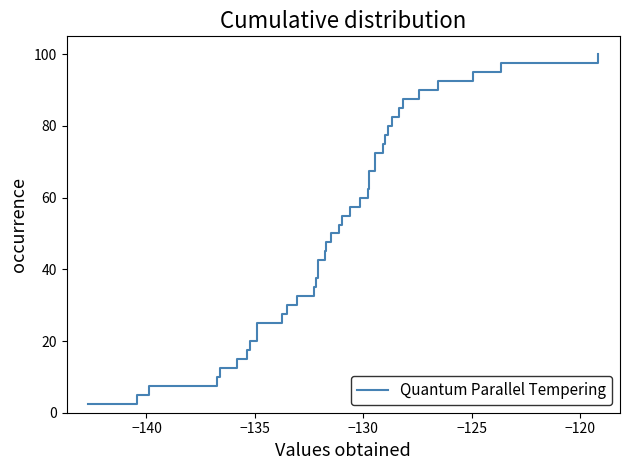

True or false: the data has more than 1 interior local peaks.

False